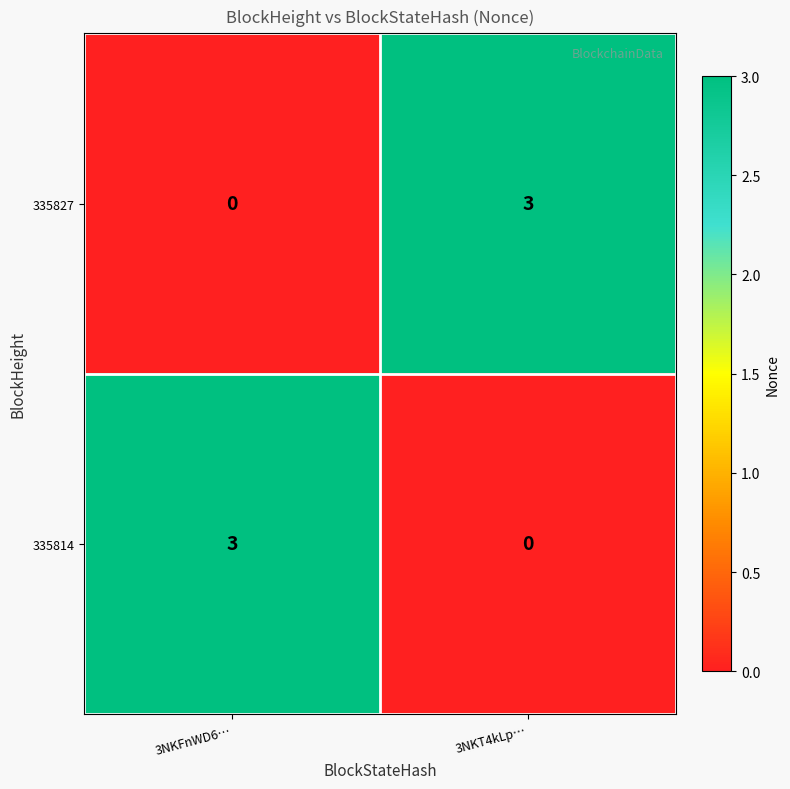

Reading left to right, transcribe all the data shown in this chart.

335827: 0	3
335814: 3	0